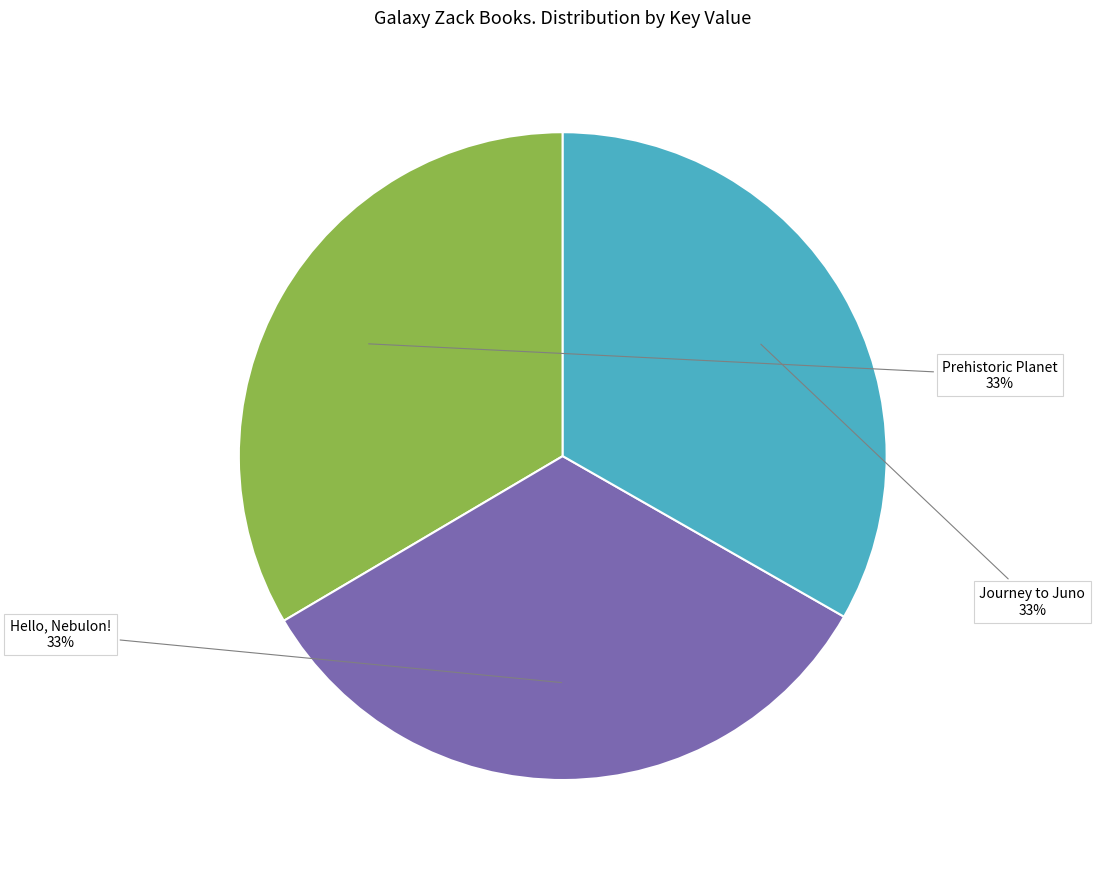

Do Prehistoric Planet and Journey to Juno together represent more than half of the pie?

Yes